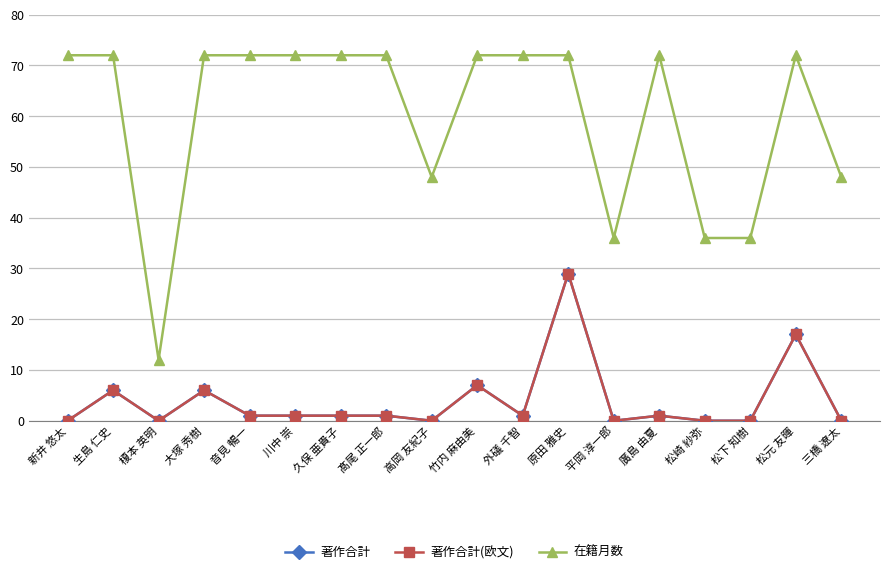

Does the chart have visible grid lines?

Yes